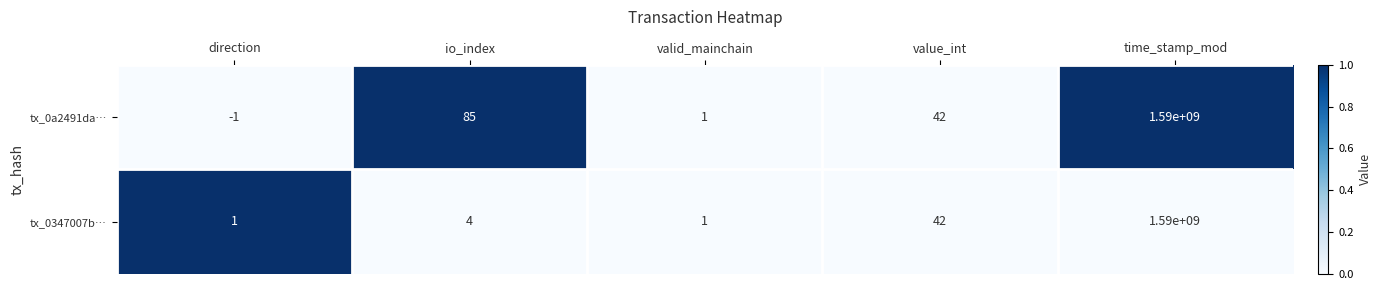

List the series in order of their overall mean, highest first.

tx_0a2491da…, tx_0347007b…